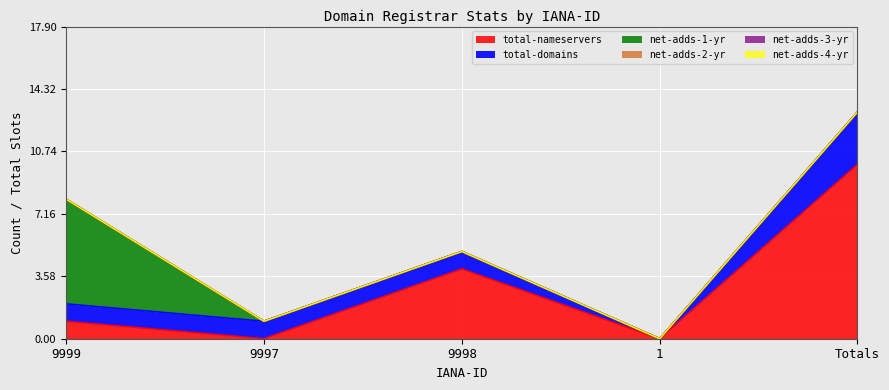

What is the label of the 3rd point from the right?

9998